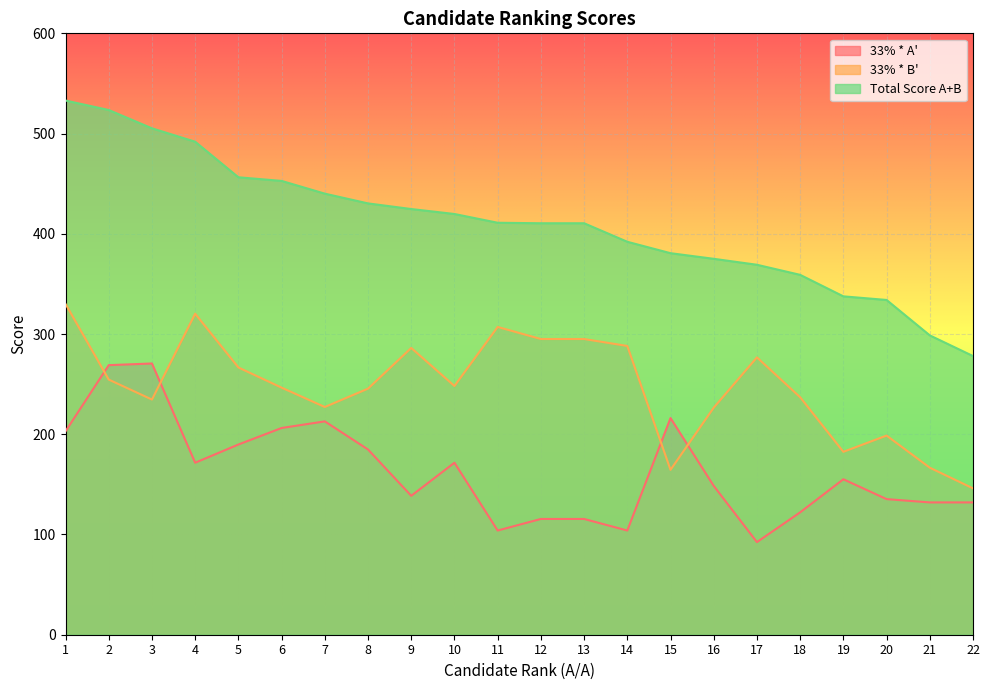

What is the greatest value displayed?

533.0